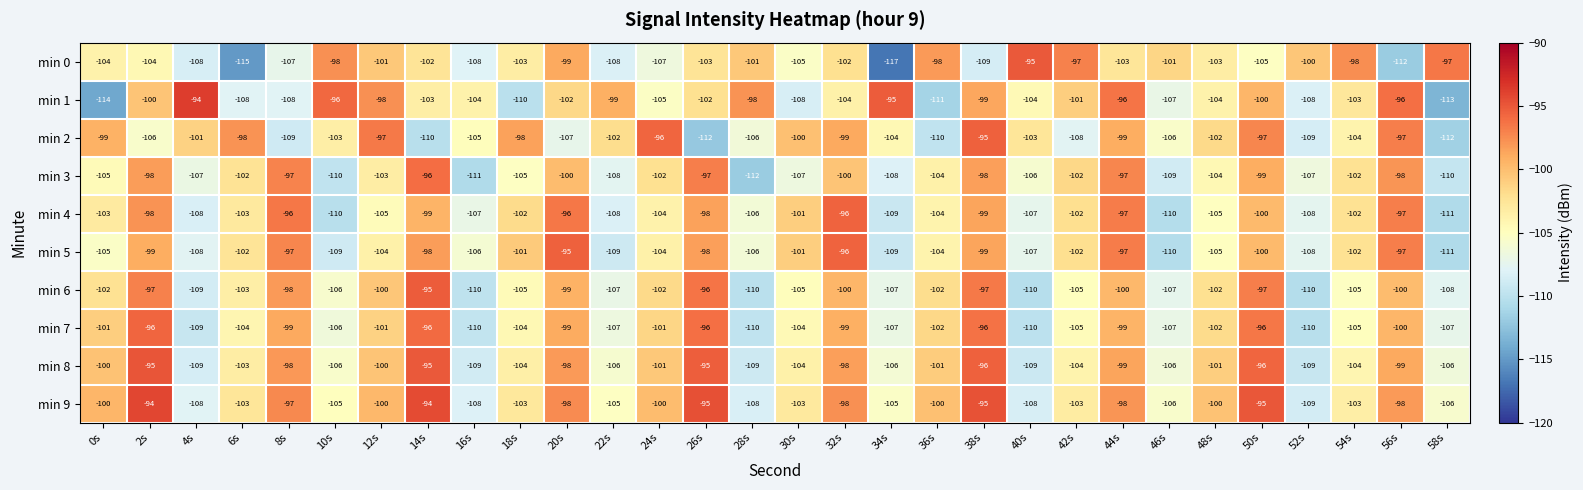

What is the difference between the highest and lowest values at 20s?

12